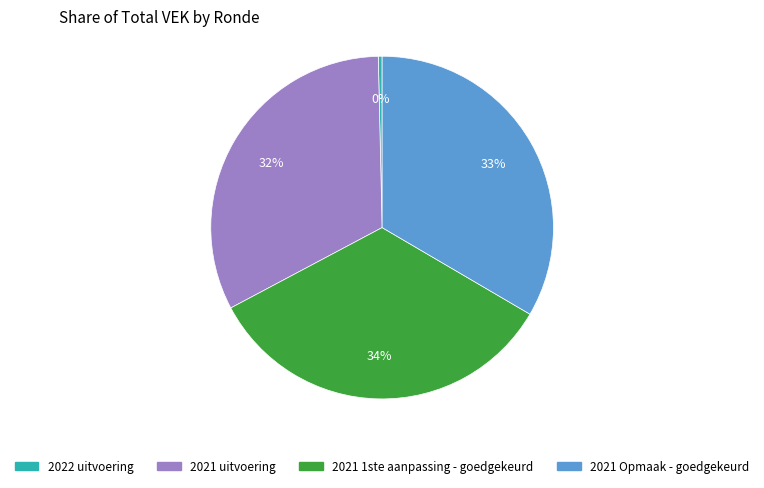

Combined, do 2021 Opmaak - goedgekeurd and 2021 uitvoering account for over 50%?

Yes